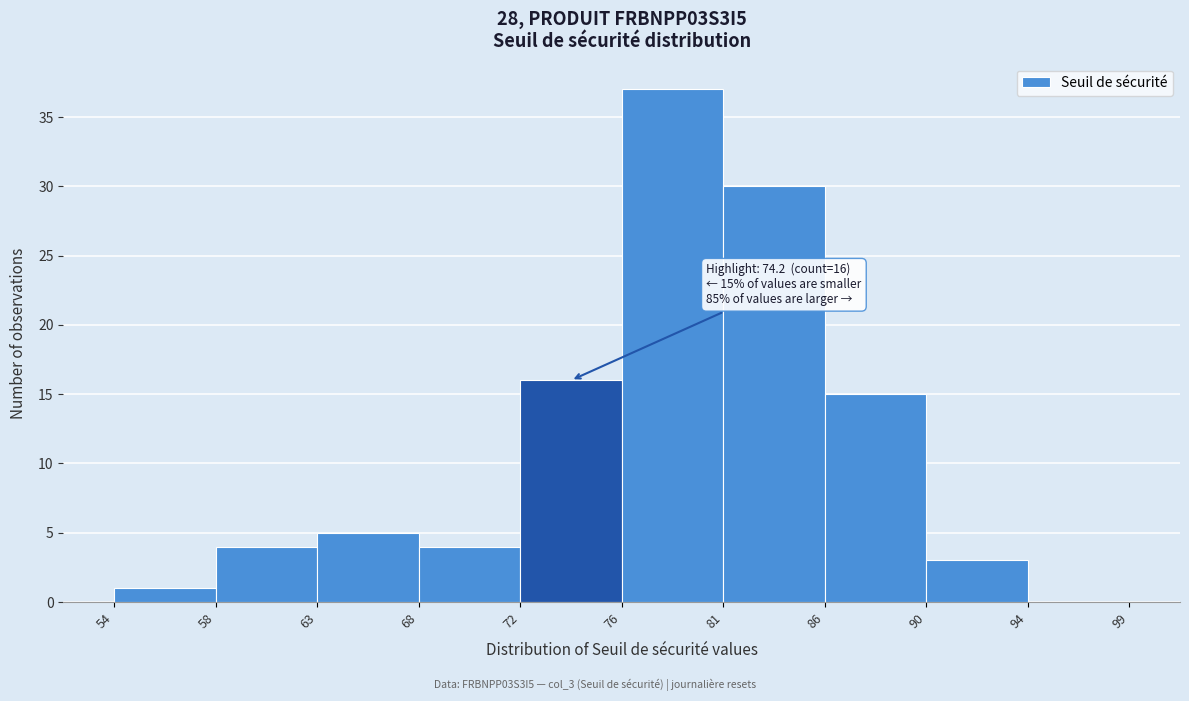

Reading left to right, extract all data points from this chart.

54=1	58=4	63=5	68=4	72=16	76=37	81=30	86=15	90=3	94=0